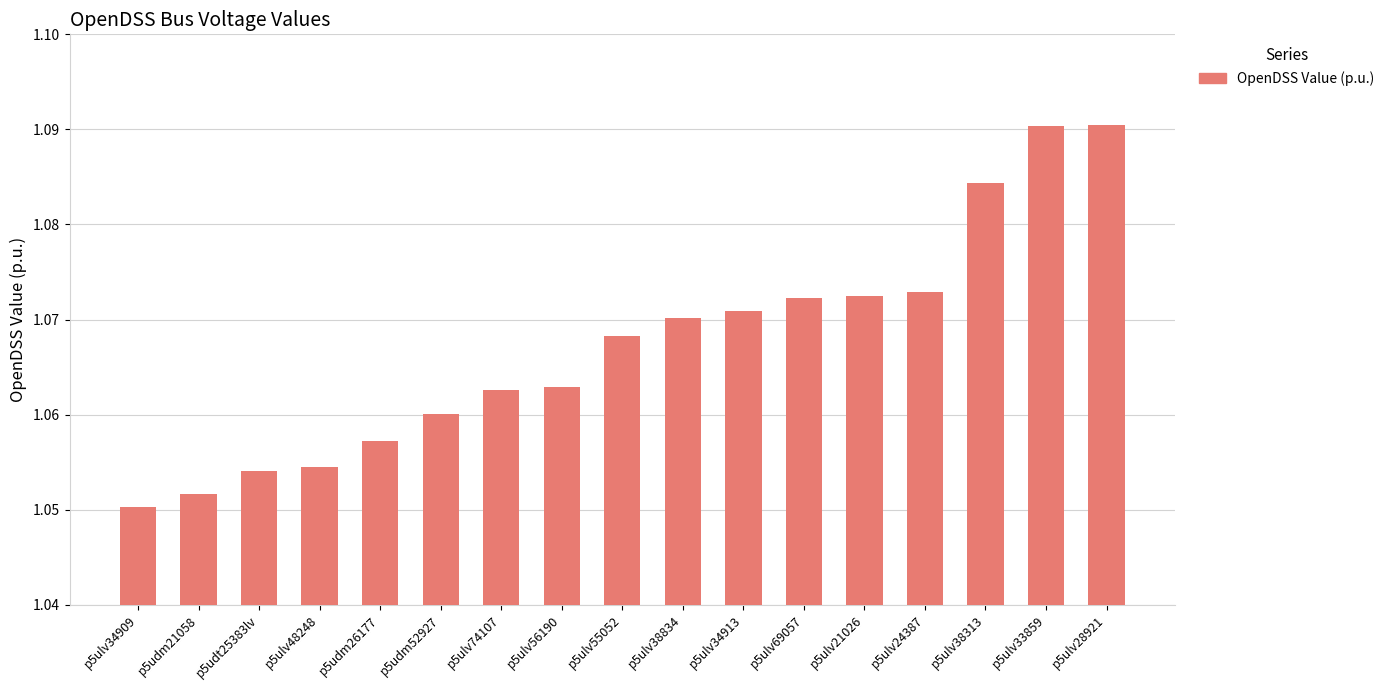

What is the sum of the values at p5ulv69057 and p5ulv28921?

2.2